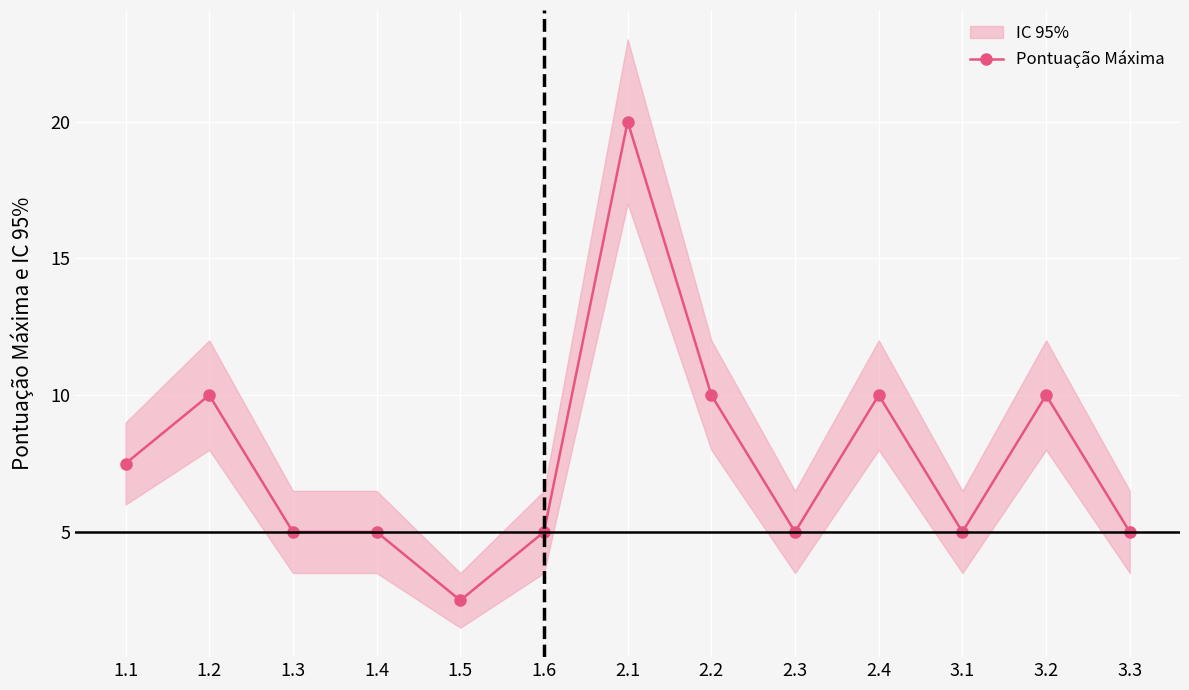

True or false: the data shows 5.0 at 1.6.

True